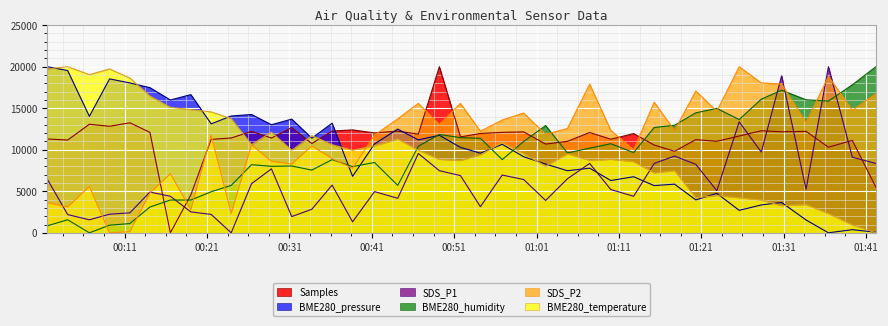

Rank the categories by SDS_P2 value from highest to lowest.

2022/05/10 01:25:36, 2022/05/10 01:36:26, 2022/05/10 01:28:17, 2022/05/10 01:07:27, 2022/05/10 01:30:45, 2022/05/10 01:20:20, 2022/05/10 01:42:12, 2022/05/10 01:15:17, 2022/05/10 00:46:39, 2022/05/10 00:51:46, 2022/05/10 01:39:20, 2022/05/10 01:22:53, 2022/05/10 00:59:26, 2022/05/10 00:44:09, 2022/05/10 00:56:50, 2022/05/10 01:33:43, 2022/05/10 00:49:12, 2022/05/10 01:04:45, 2022/05/10 01:10:01, 2022/05/10 01:17:45, 2022/05/10 00:54:11, 2022/05/10 01:02:06, 2022/05/10 00:21:30, 2022/05/10 00:41:20, 2022/05/10 00:26:24, 2022/05/10 00:33:43, 2022/05/10 01:12:47, 2022/05/10 00:36:11, 2022/05/10 00:28:49, 2022/05/10 00:31:17, 2022/05/10 00:38:40, 2022/05/10 00:16:33, 2022/05/10 00:06:43, 2022/05/10 00:14:04, 2022/05/10 00:01:36, 2022/05/10 00:04:05, 2022/05/10 00:19:02, 2022/05/10 00:23:56, 2022/05/10 00:11:38, 2022/05/10 00:09:10